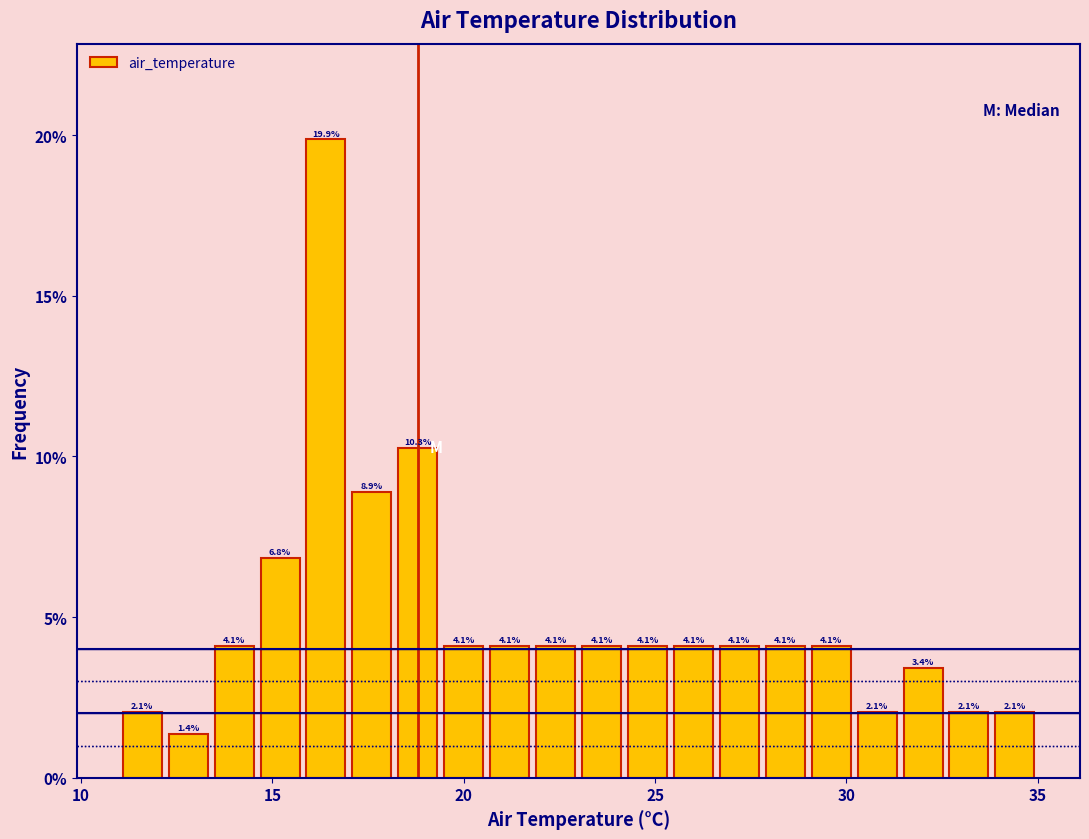

Around what value on the x-axis is the tallest bar? Give the approximate position of its centre, as read against the axis.

16.5